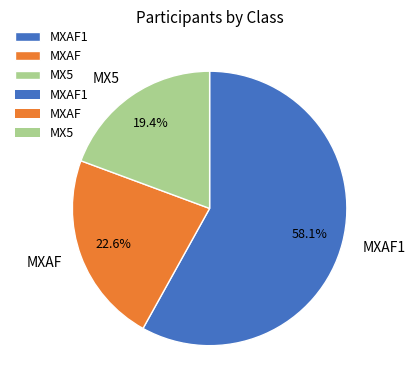

Which slice represents more than half of the pie?

MXAF1